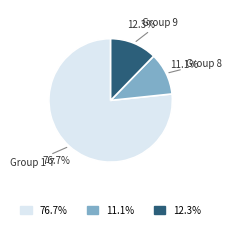

How many segments does this pie chart have?

3